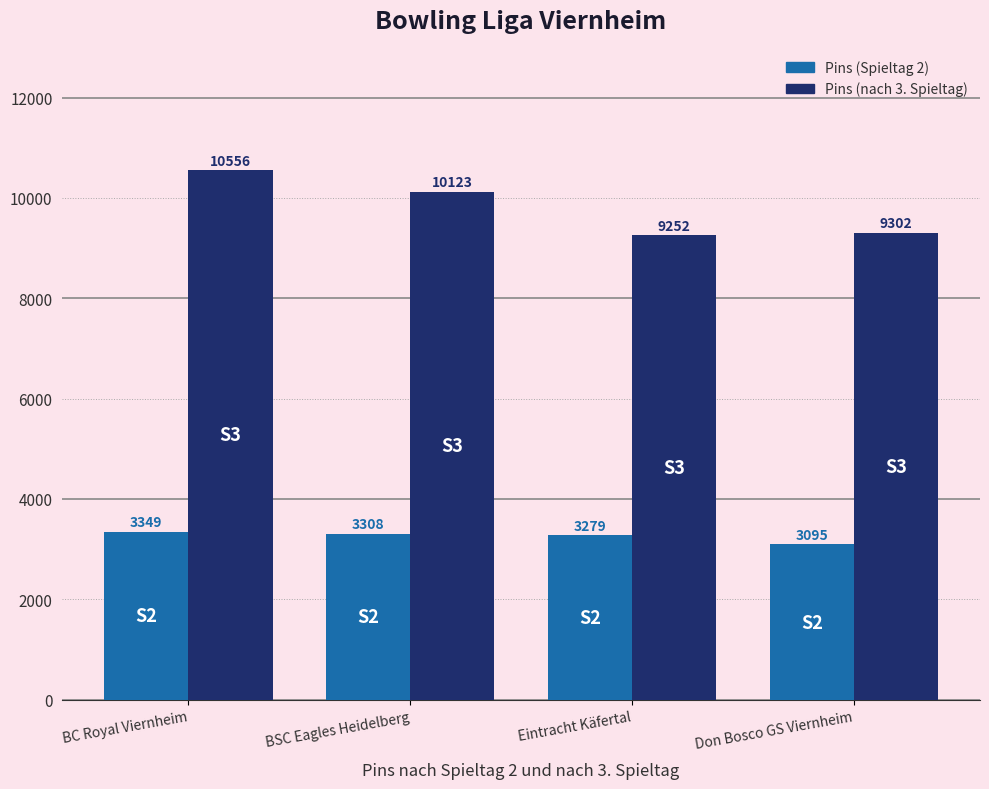

Which series has the largest total across all categories?

Pins (nach 3. Spieltag)